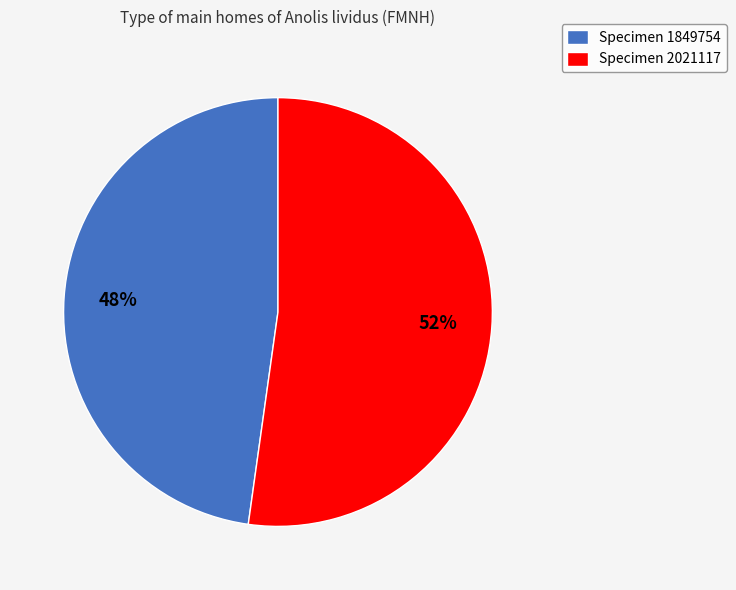

Combined, do Specimen 1849754 and Specimen 2021117 account for over 50%?

Yes